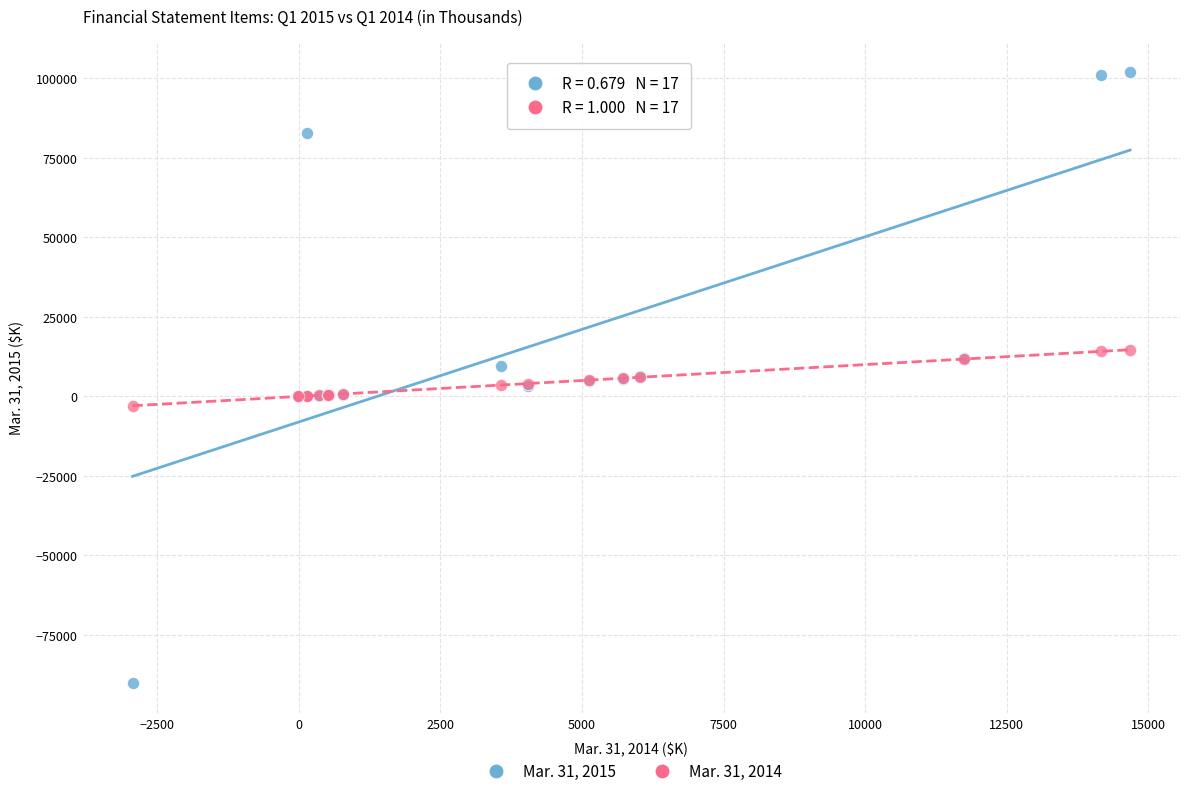

What is the X range (max minus min) for the scatter plot?

17619